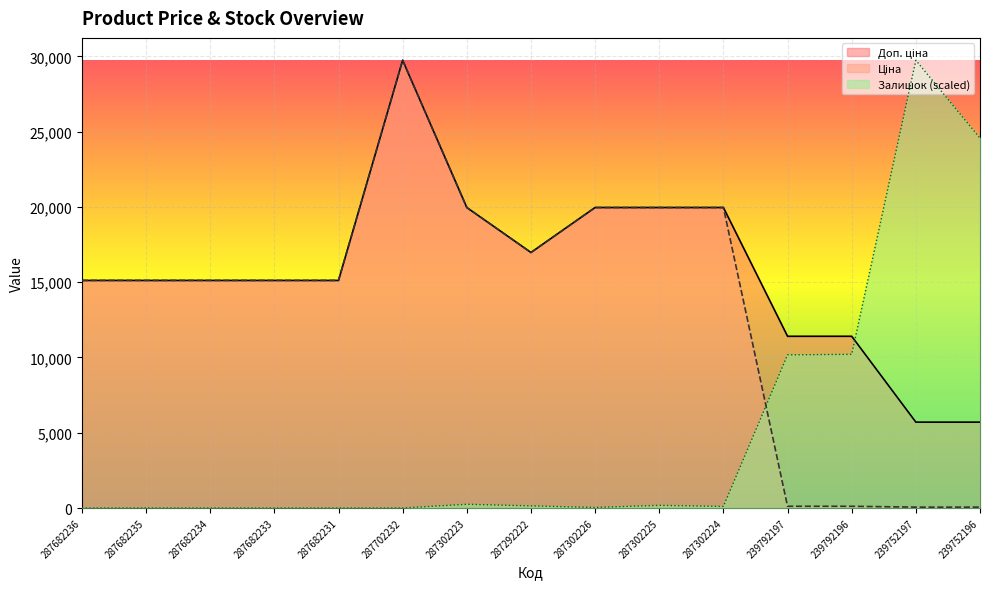

What is the value of the Ціна point at the 1st from the left?

15120.0